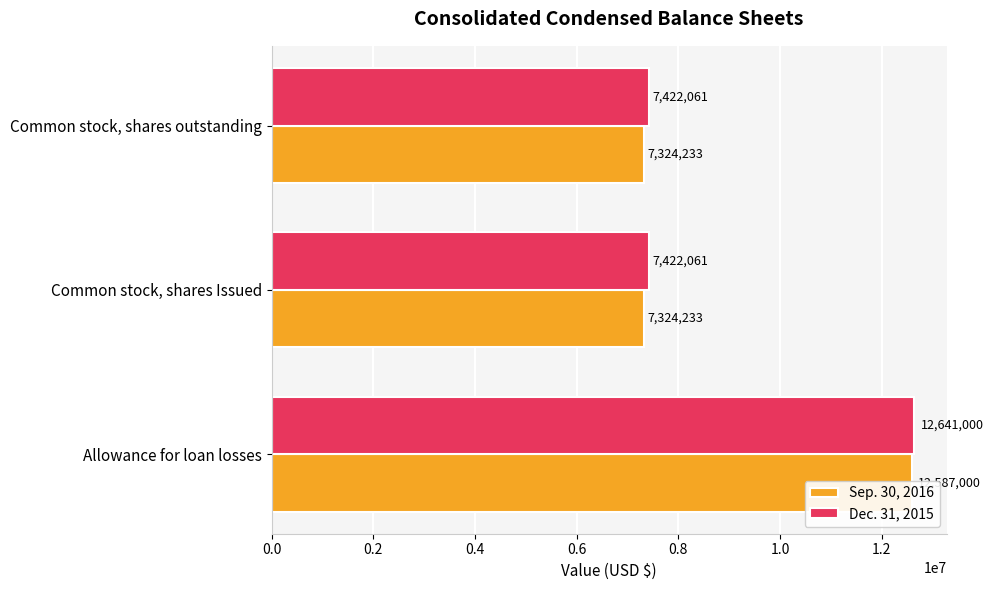

List the series in order of their peak value, lowest first.

Sep. 30, 2016, Dec. 31, 2015